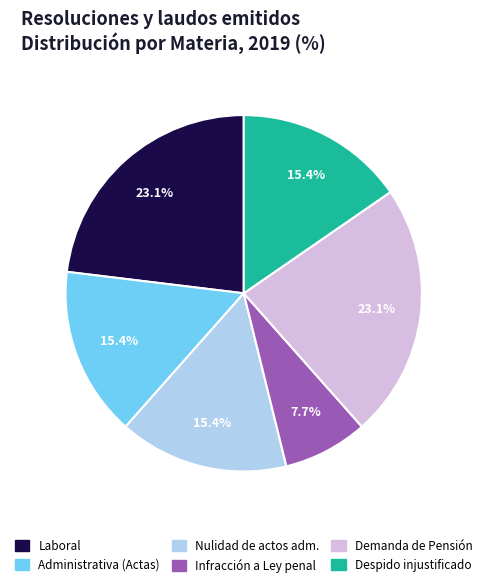

Is there any slice that represents more than half of the pie?

No